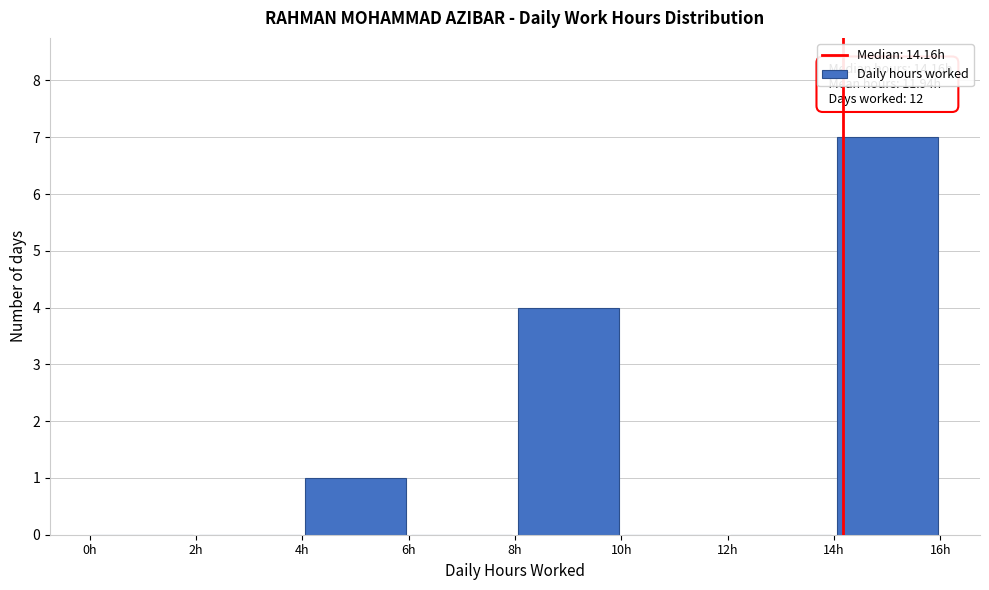

Which range on the x-axis has the tallest bar?

14 to 16